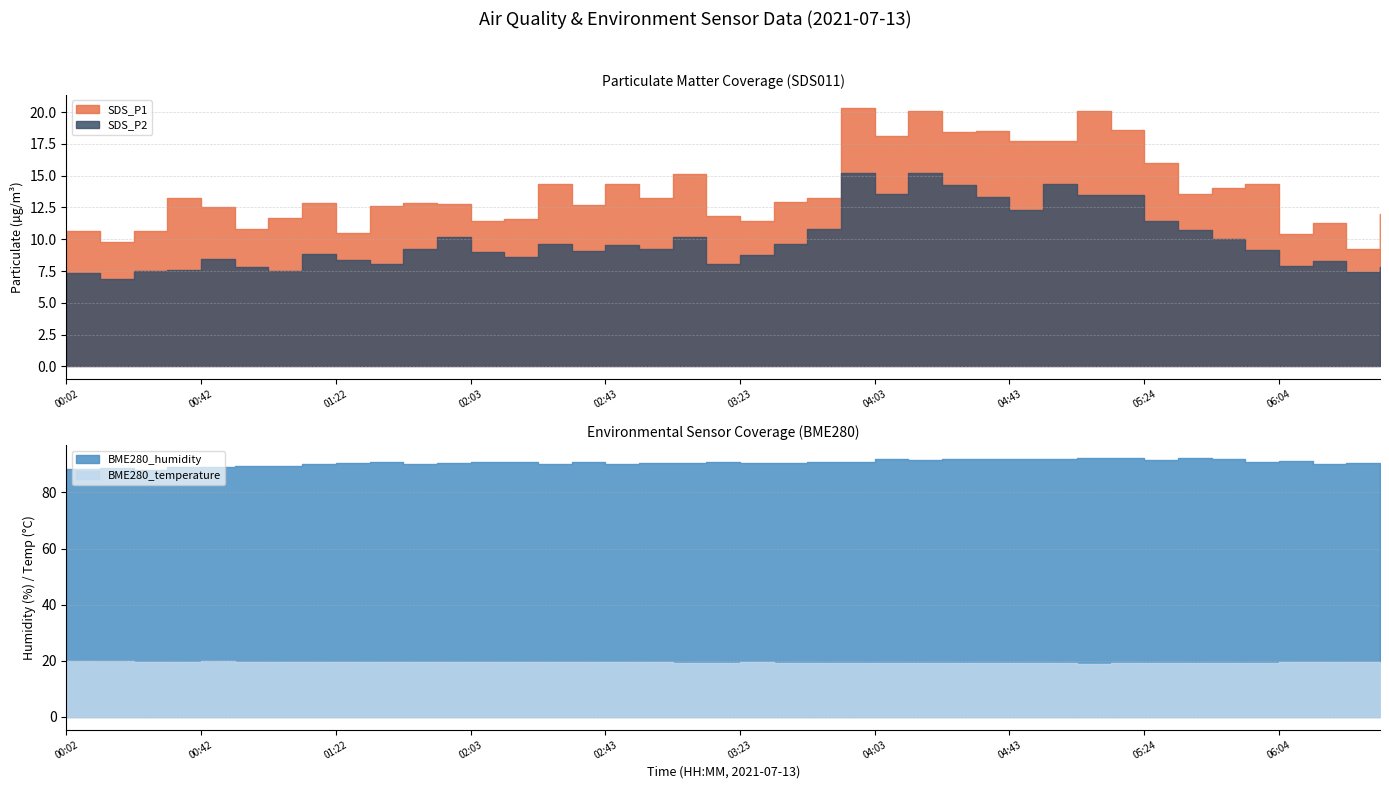

How many categories are shown in the chart?

40